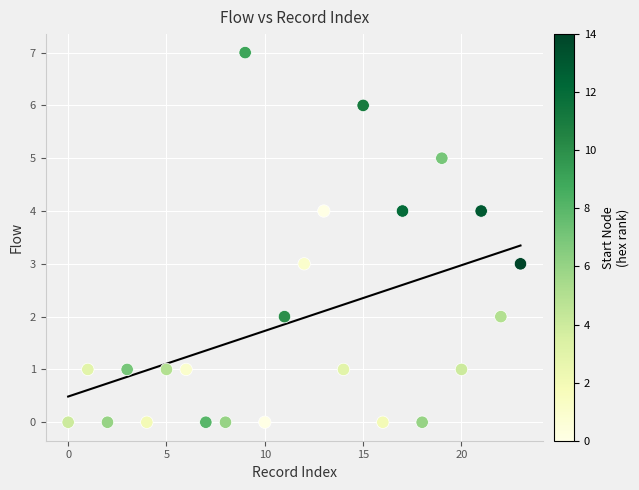

What is the range of Y values (max minus min)?

7